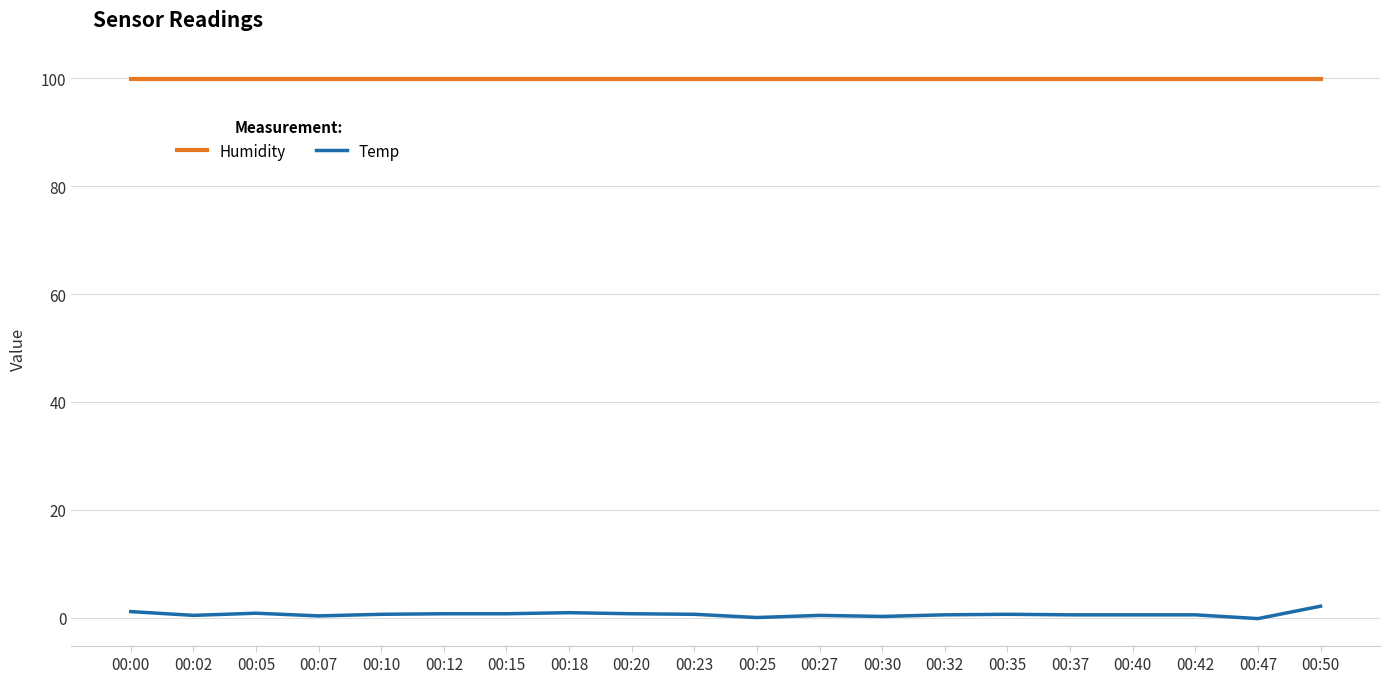

What is the average value of the Temp series?

0.6